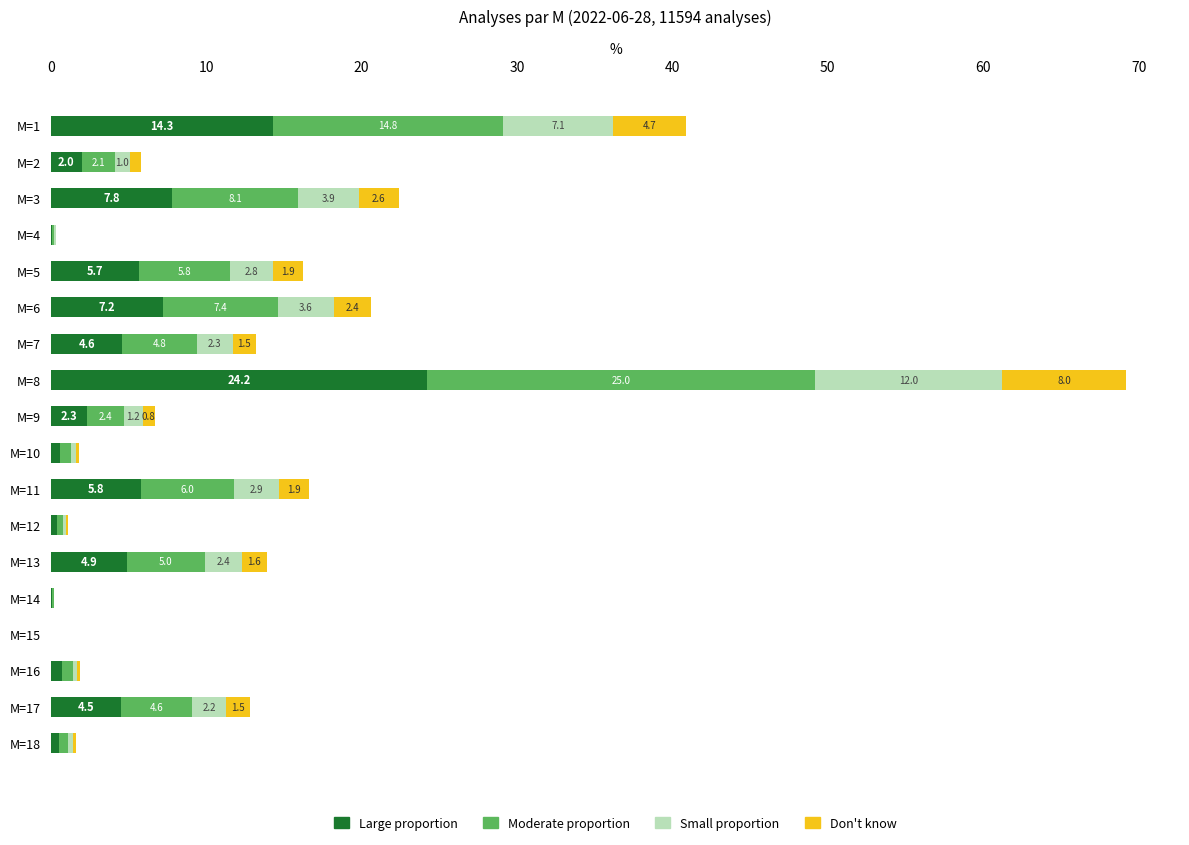

Count the number of data series in this chart.

4